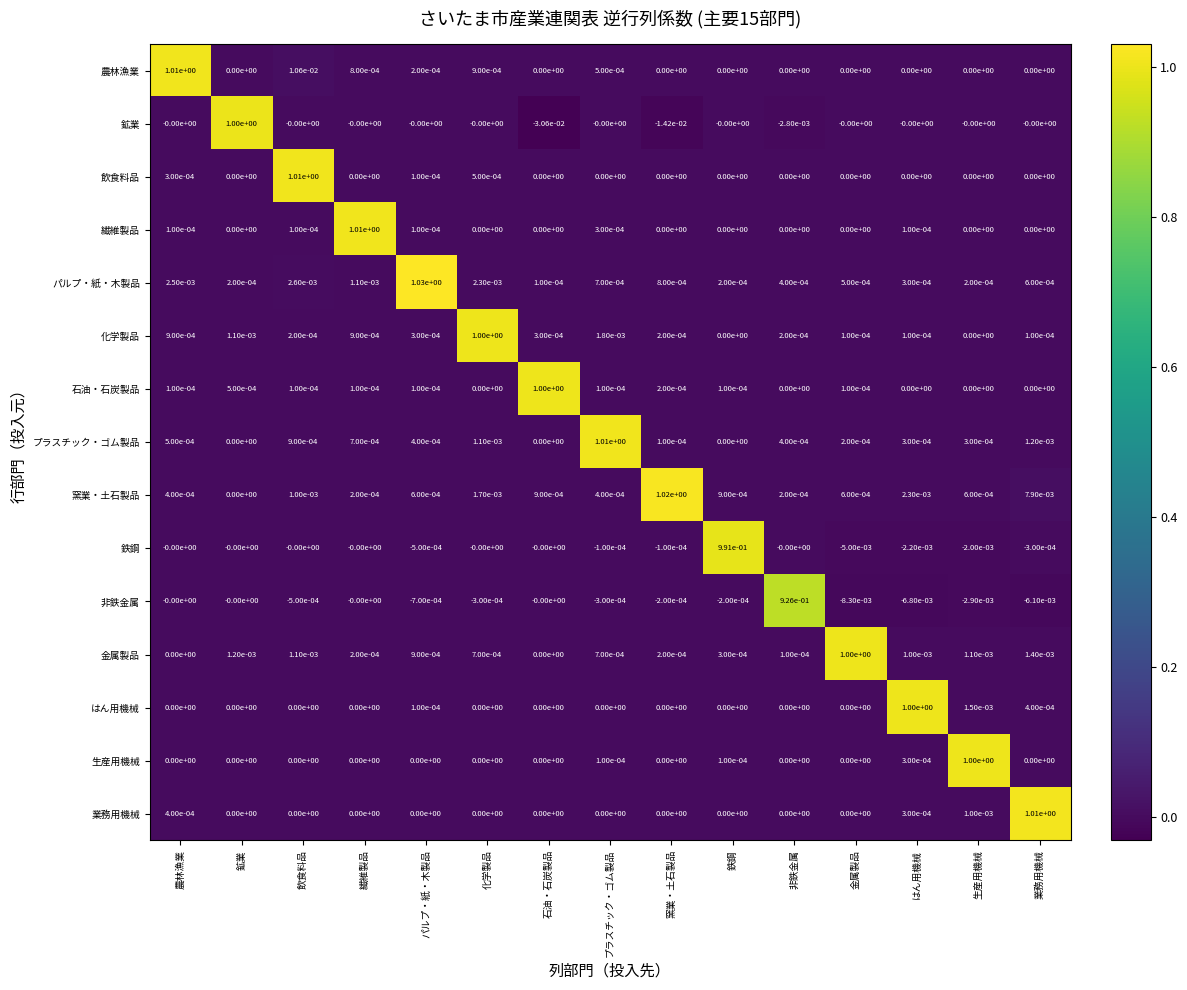

Is the value of 化学製品 at 農林漁業 greater than the value of 飲食料品 at 化学製品?

Yes